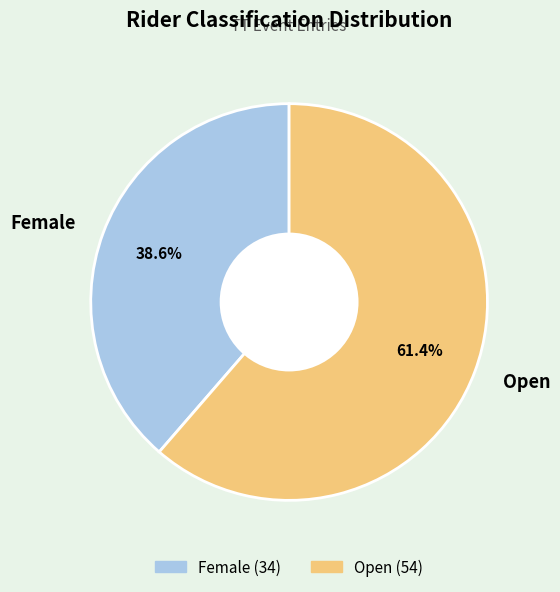

What portion of the pie excludes Female?

61.4%